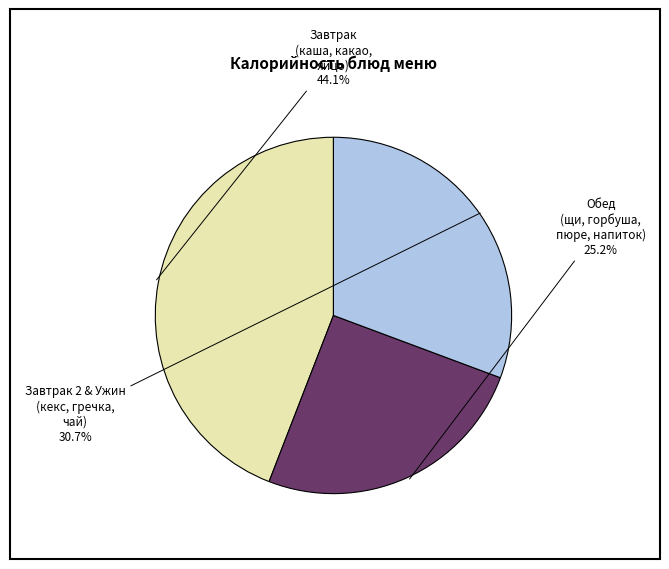

To the nearest percent, what is the difference between the largest and smallest slice percentages?

19%